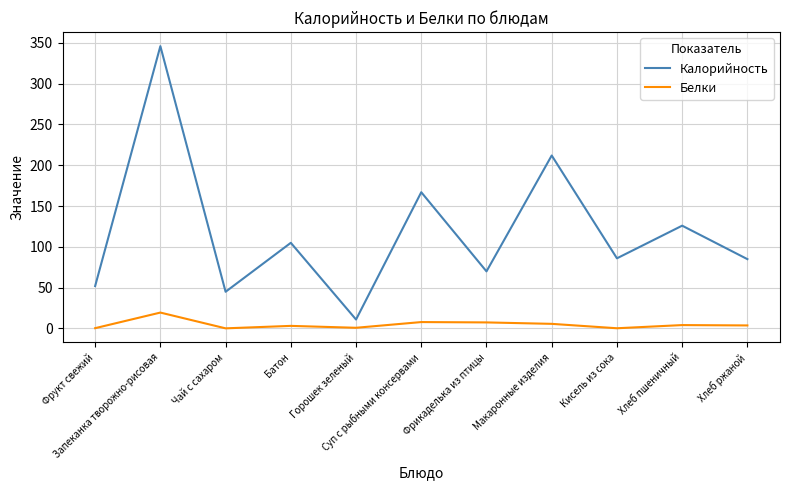

True or false: Калорийность and Белки cross at least once.

False